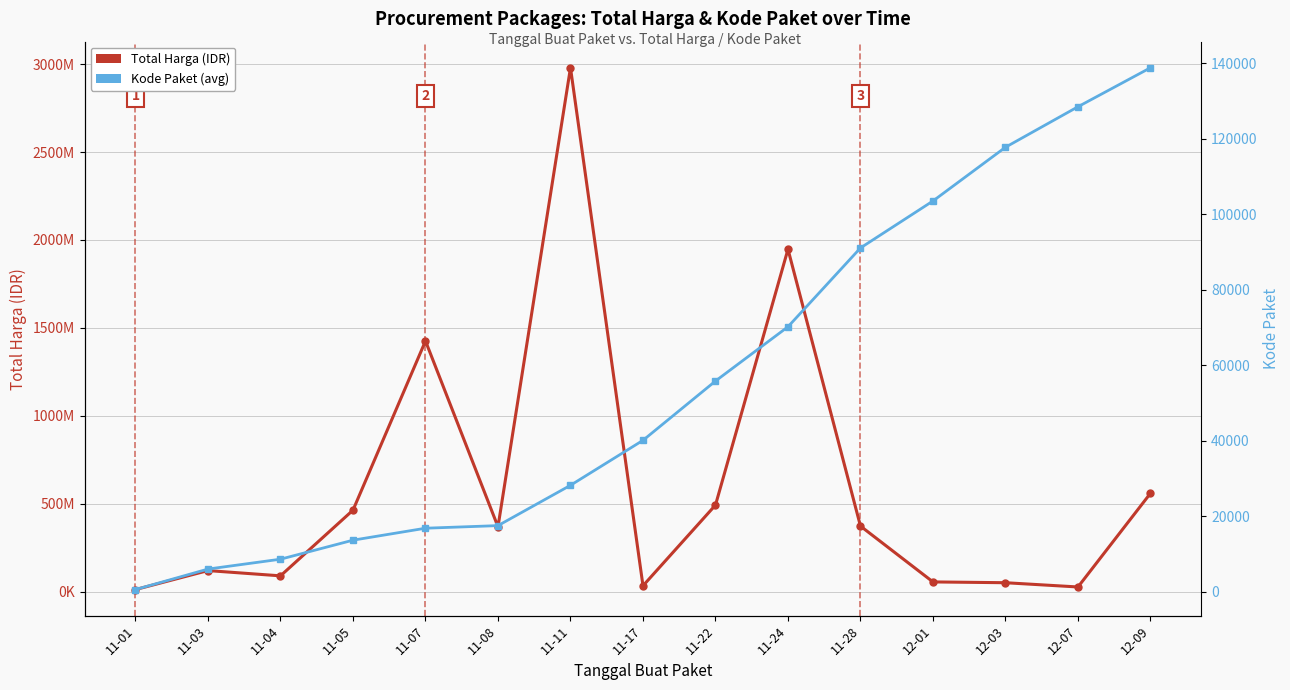

What is the maximum value shown in the chart?

2978963240